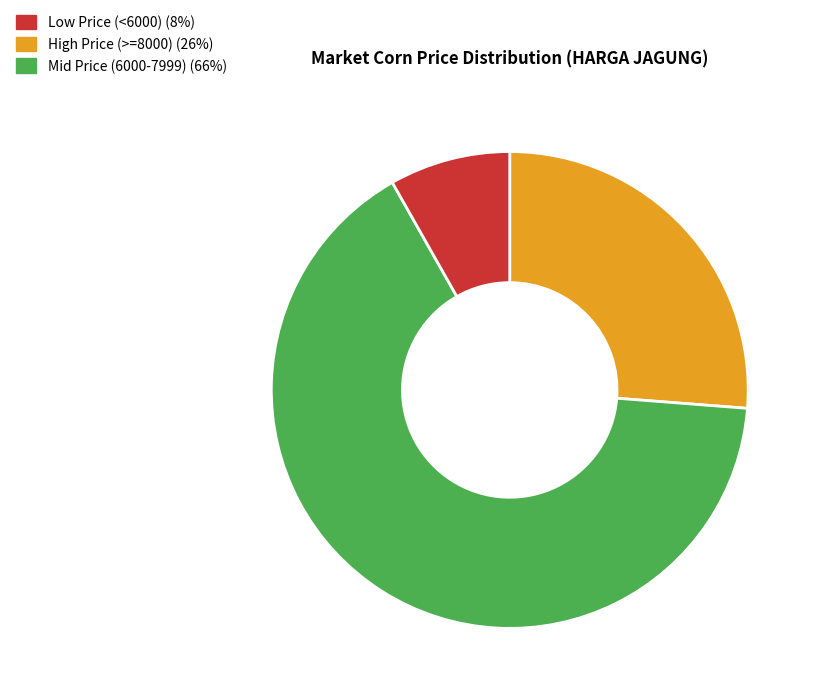

Is there a majority slice in this chart?

Yes